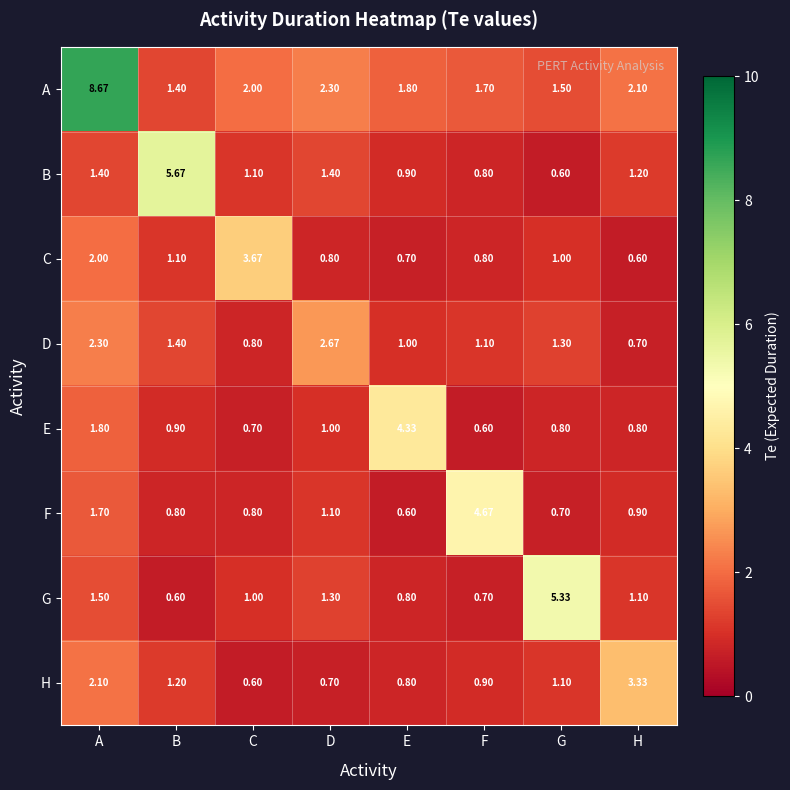

What is the total value across all series at E?

10.9